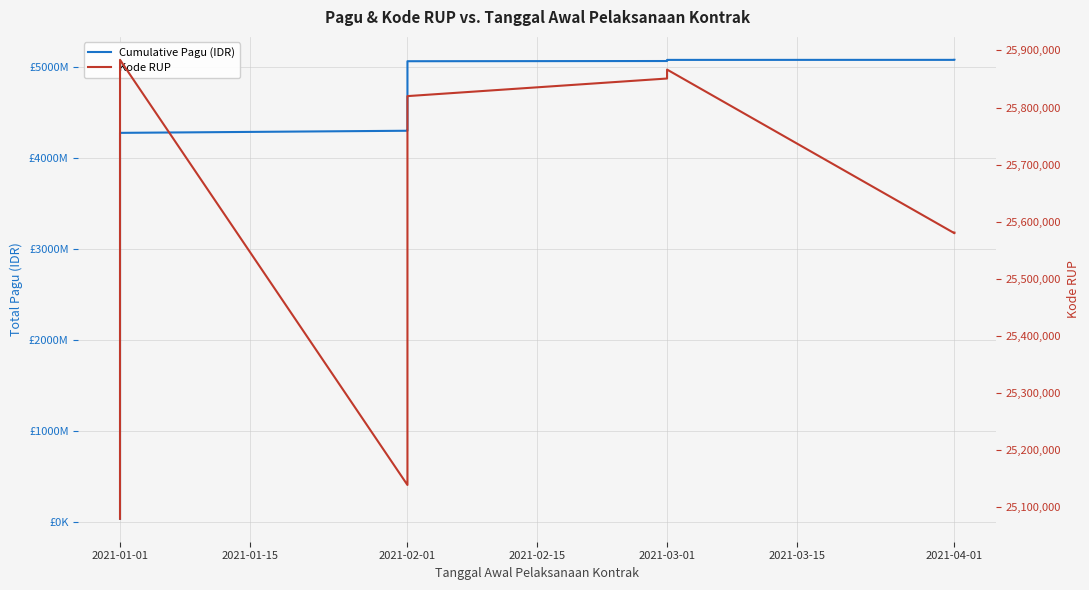

Which series has the largest total across all categories?

Cumulative Pagu (IDR)